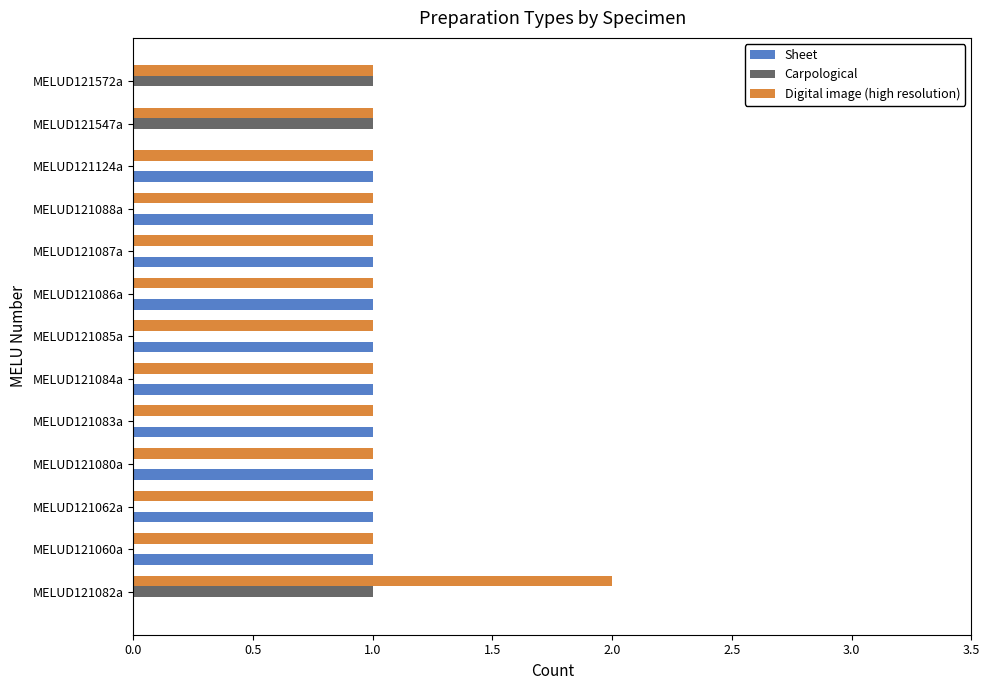

Which series has the largest total across all categories?

Digital image (high resolution)